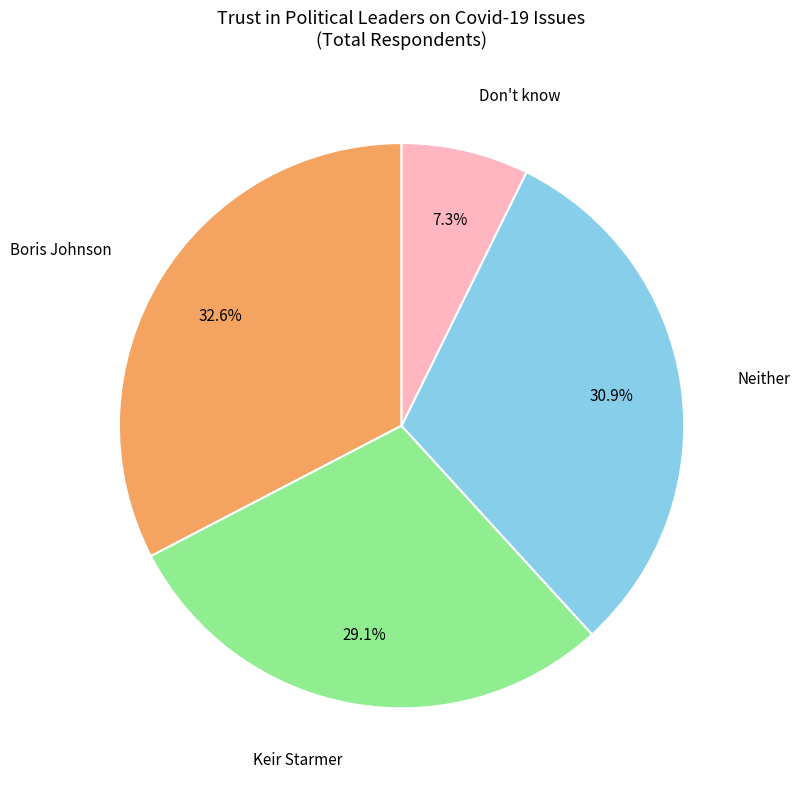

Does any single category account for the majority?

No